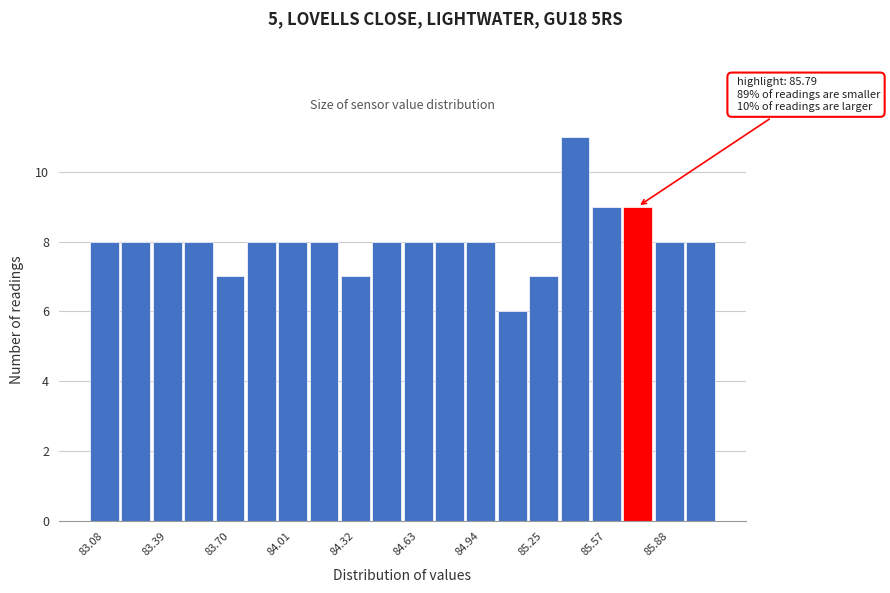

Around what value on the x-axis is the tallest bar? Give the approximate position of its centre, as read against the axis.

85.40